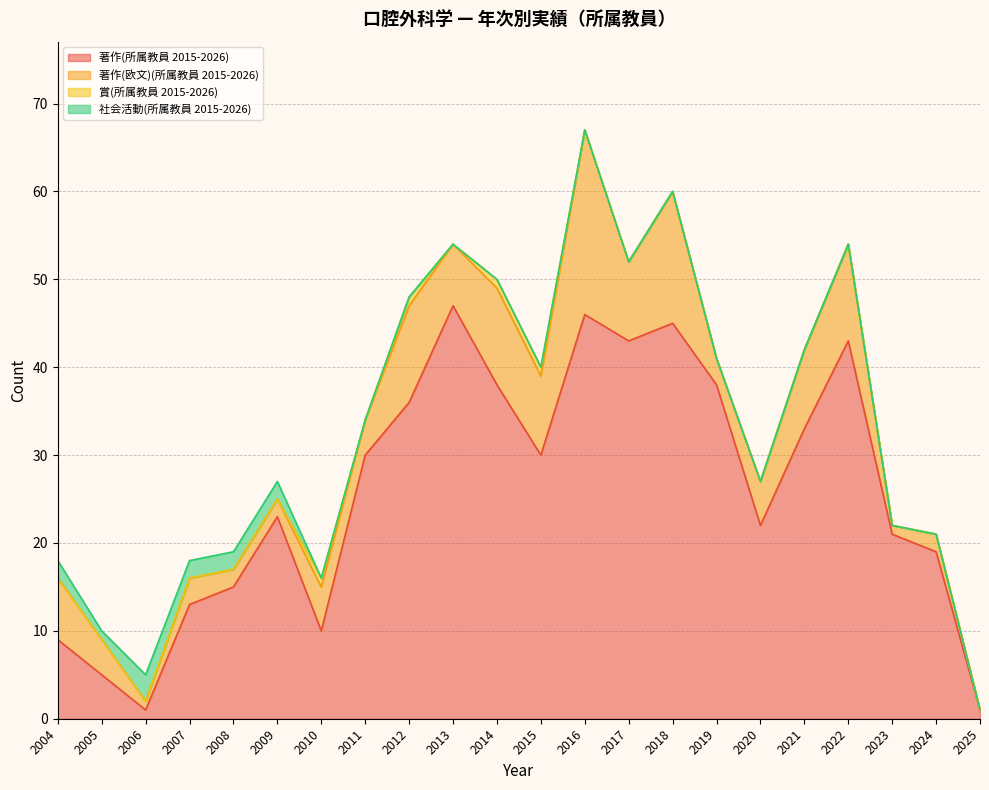

True or false: 社会活動(所属教員 2015-2026) has more than 0 interior local peaks.

True